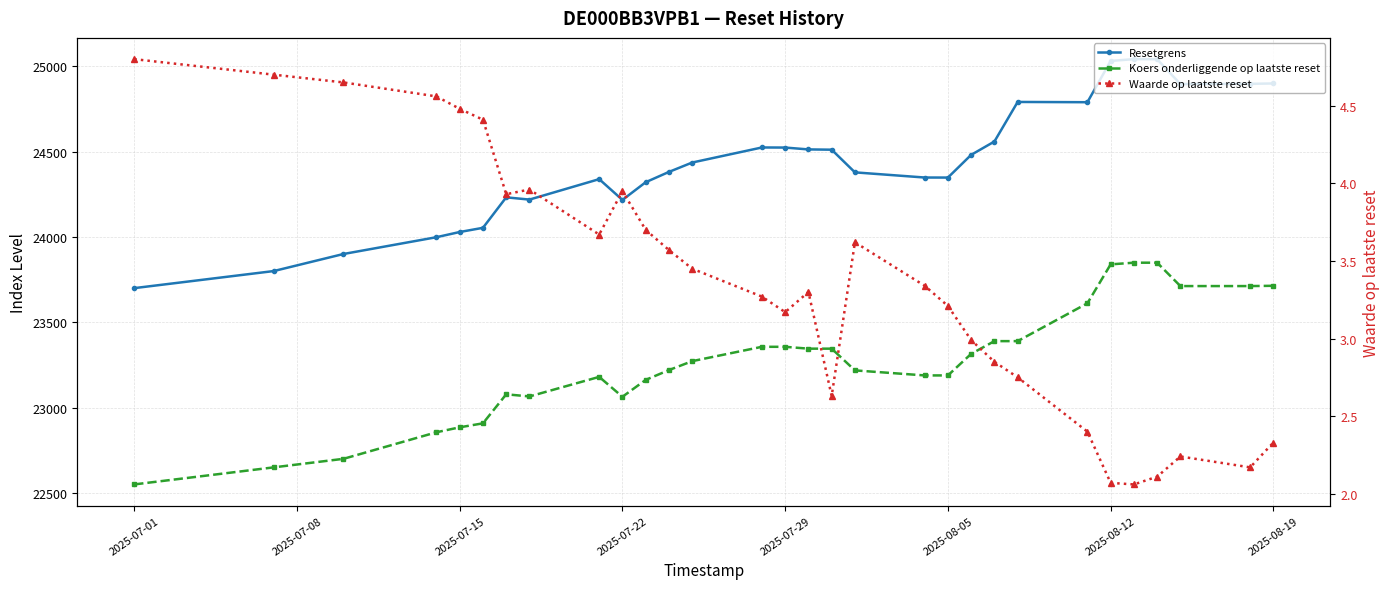

What is the highest value of the Resetgrens series?

25041.5